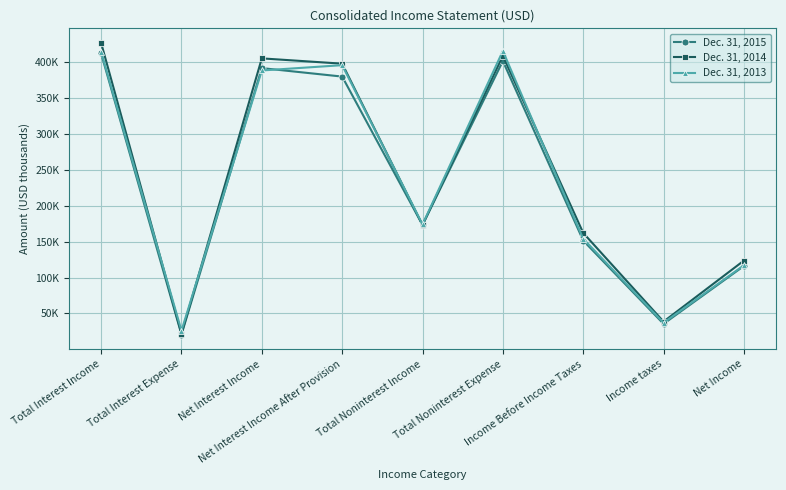

The Dec. 31, 2014 series shows 397954 at Net Interest Income After Provision. True or false?

True